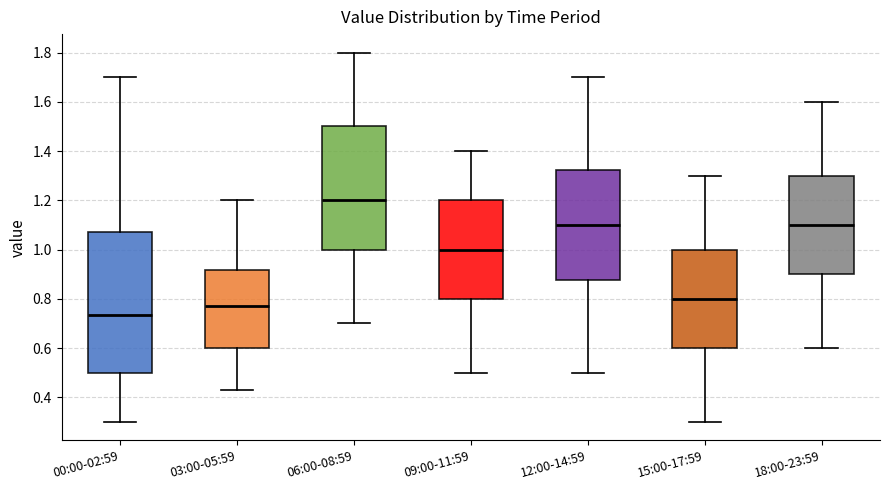

Which box is the tallest, from its lower edge to its upper edge?

00:00-02:59